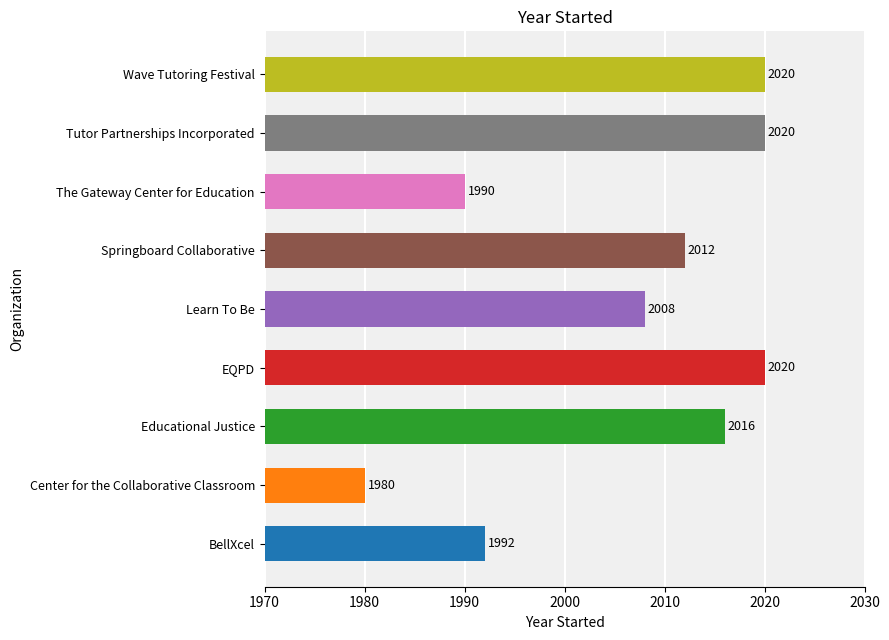

What is the difference between the maximum and minimum values?

40